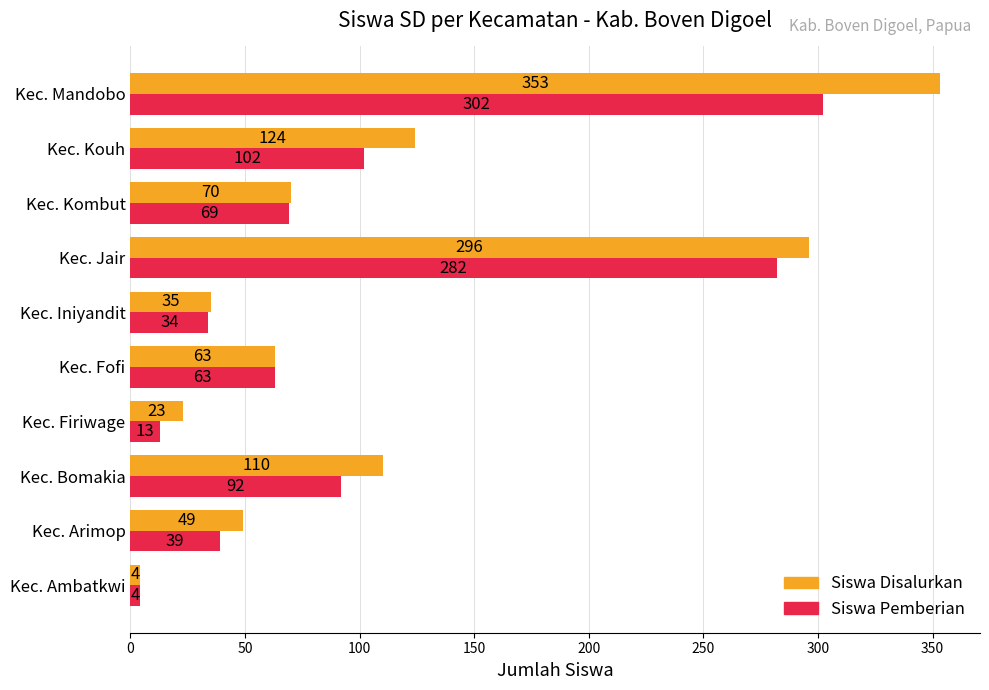

Where is Siswa Disalurkan nearest to the value 178?

Kec. Kouh